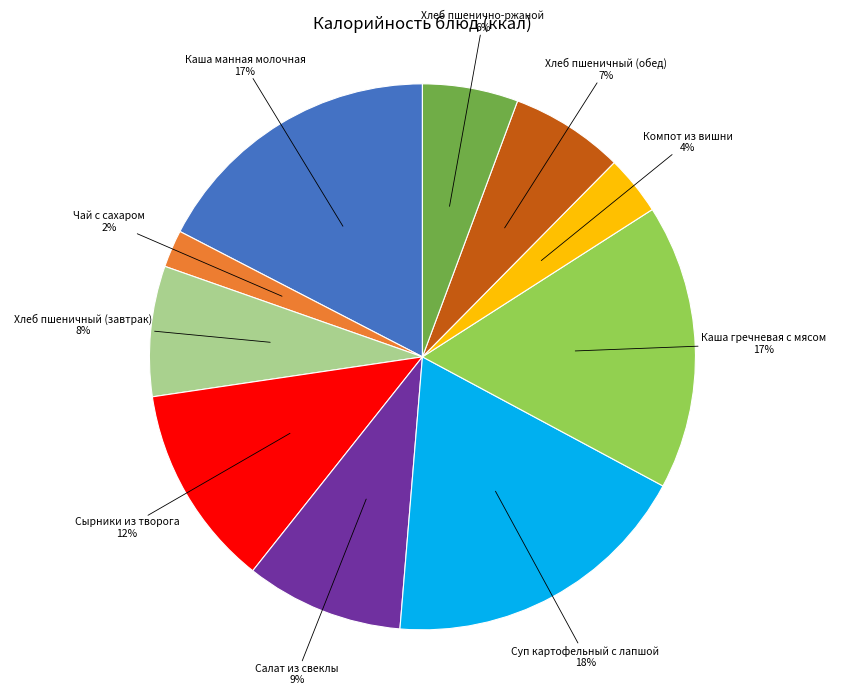

Is there any slice that represents more than half of the pie?

No